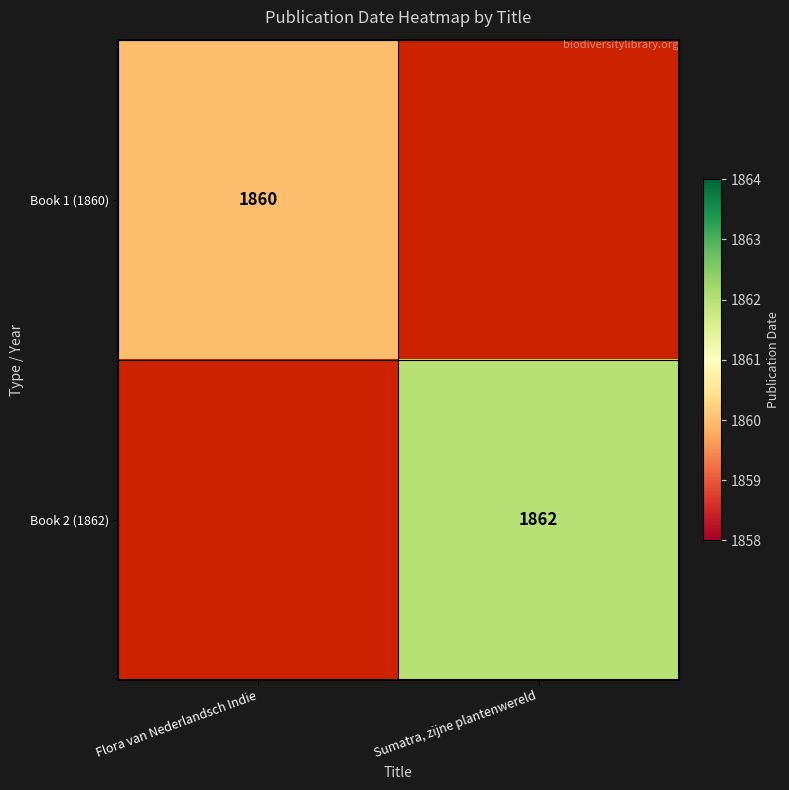

The Book 2 (1862) series shows 3336.5 at Sumatra, zijne plantenwereld. True or false?

False